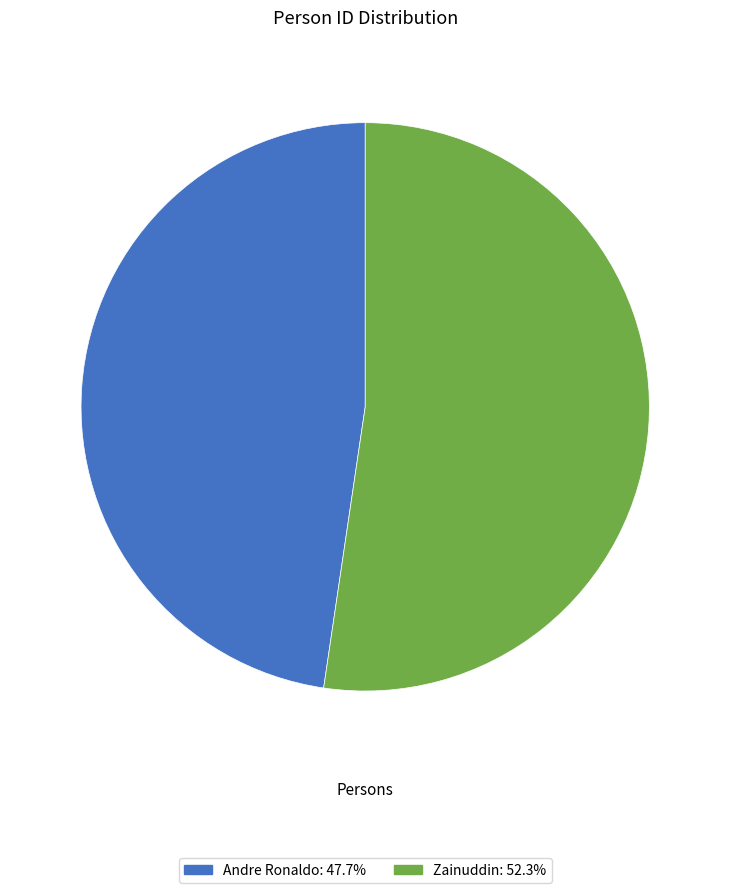

Approximately how many times larger is the value at Andre Ronaldo: 47.7% compared to Zainuddin: 52.3%?

0.9